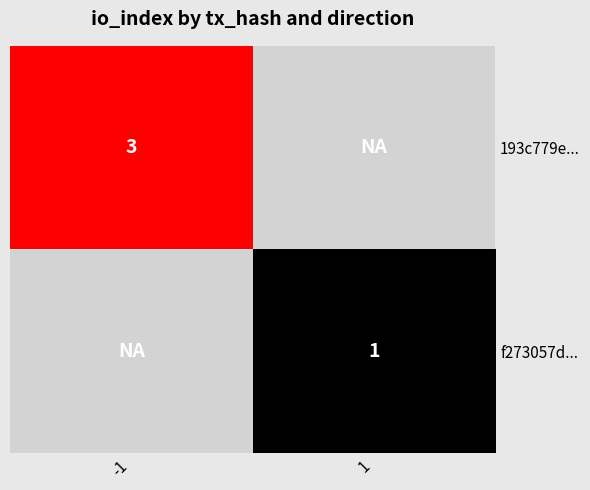

Is it true that f273057d... equals 2 at 1?

False